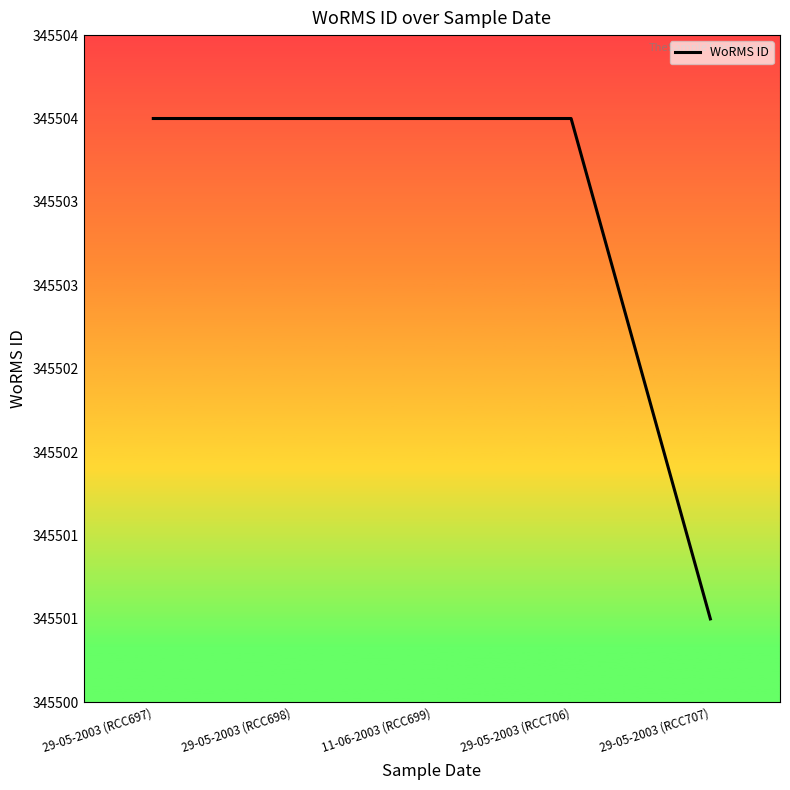

Rank the categories by value from highest to lowest.

29-05-2003 (RCC697), 29-05-2003 (RCC698), 11-06-2003 (RCC699), 29-05-2003 (RCC706), 29-05-2003 (RCC707)